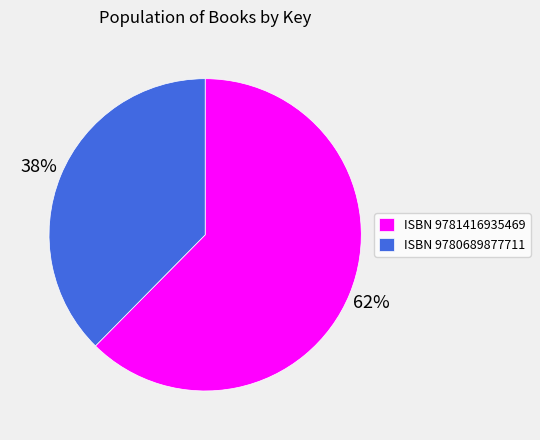

Which has a higher value, ISBN 9781416935469 or ISBN 9780689877711?

ISBN 9781416935469